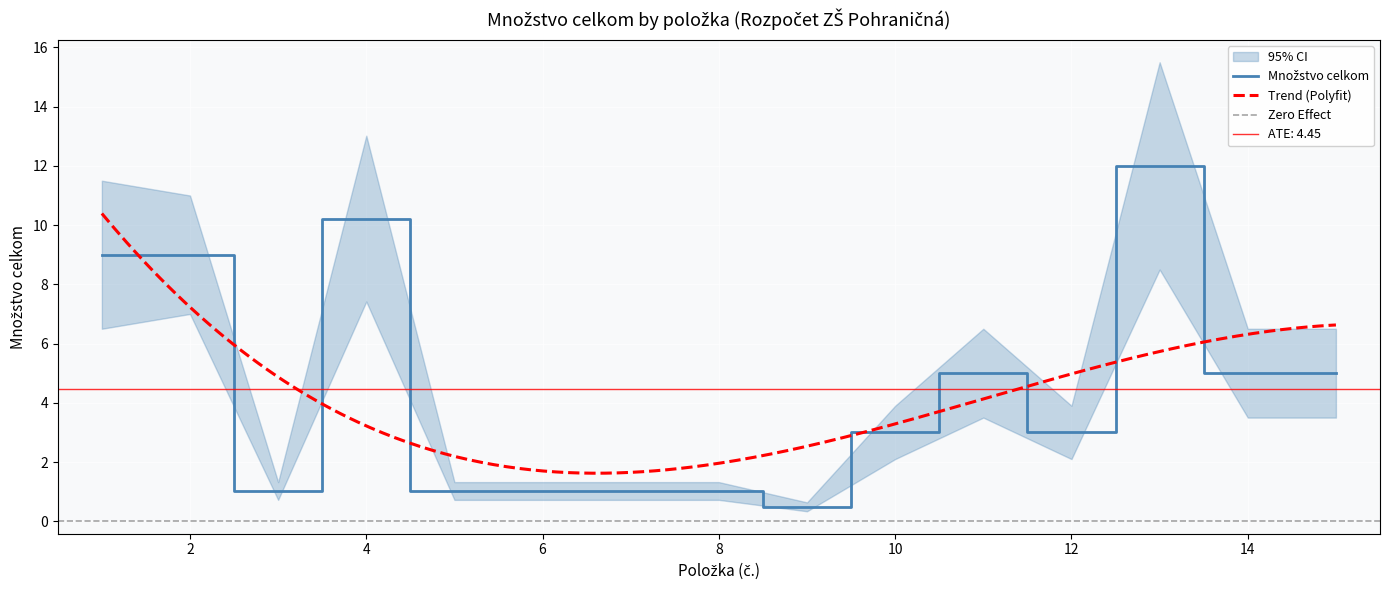

Is it true that the value at 8 is 0.6?

False